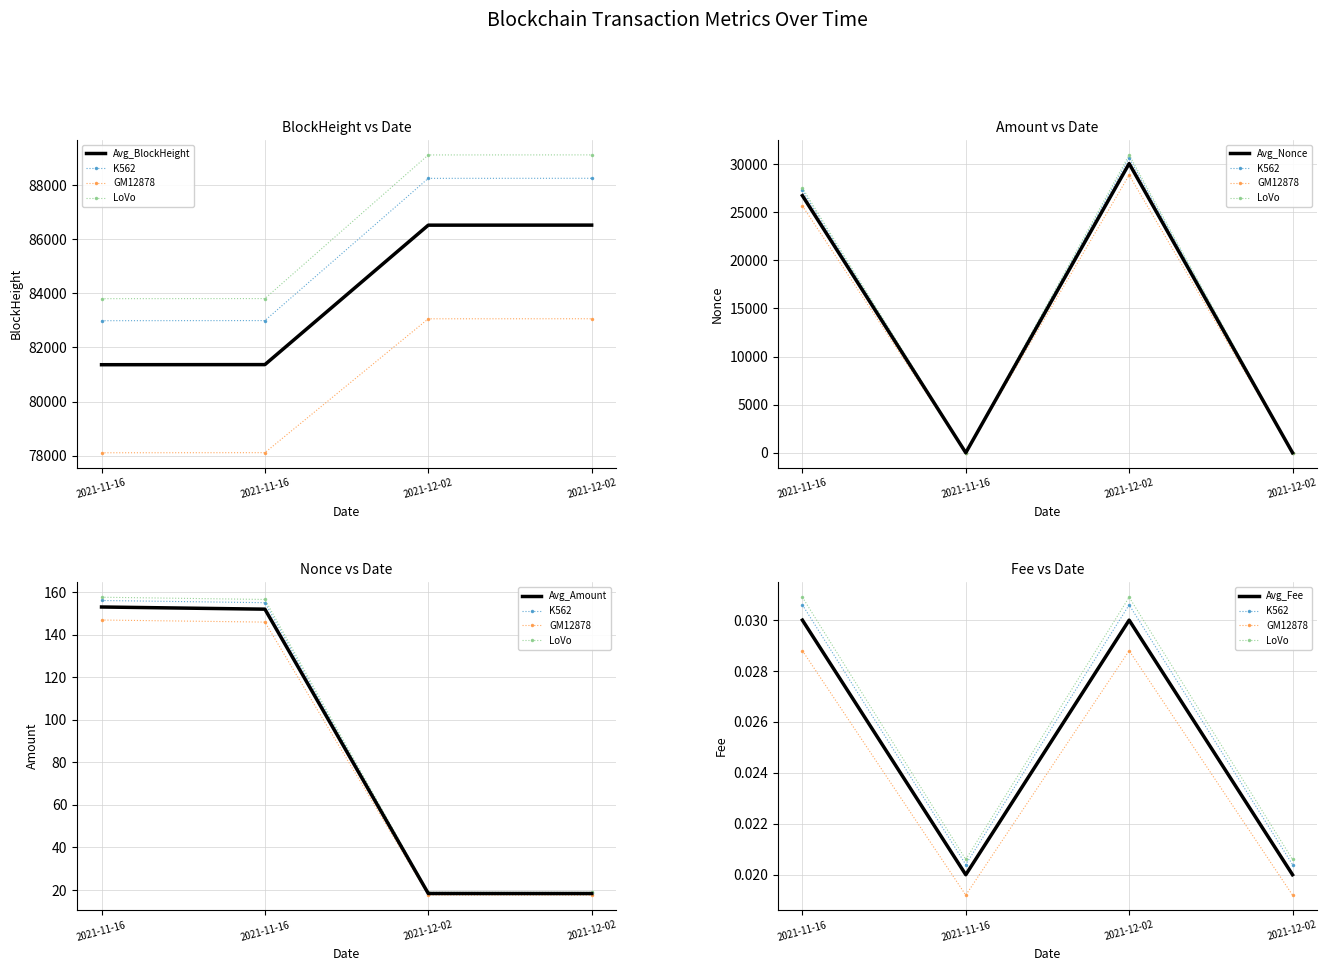

Is this an area chart (filled region under the line)?

No